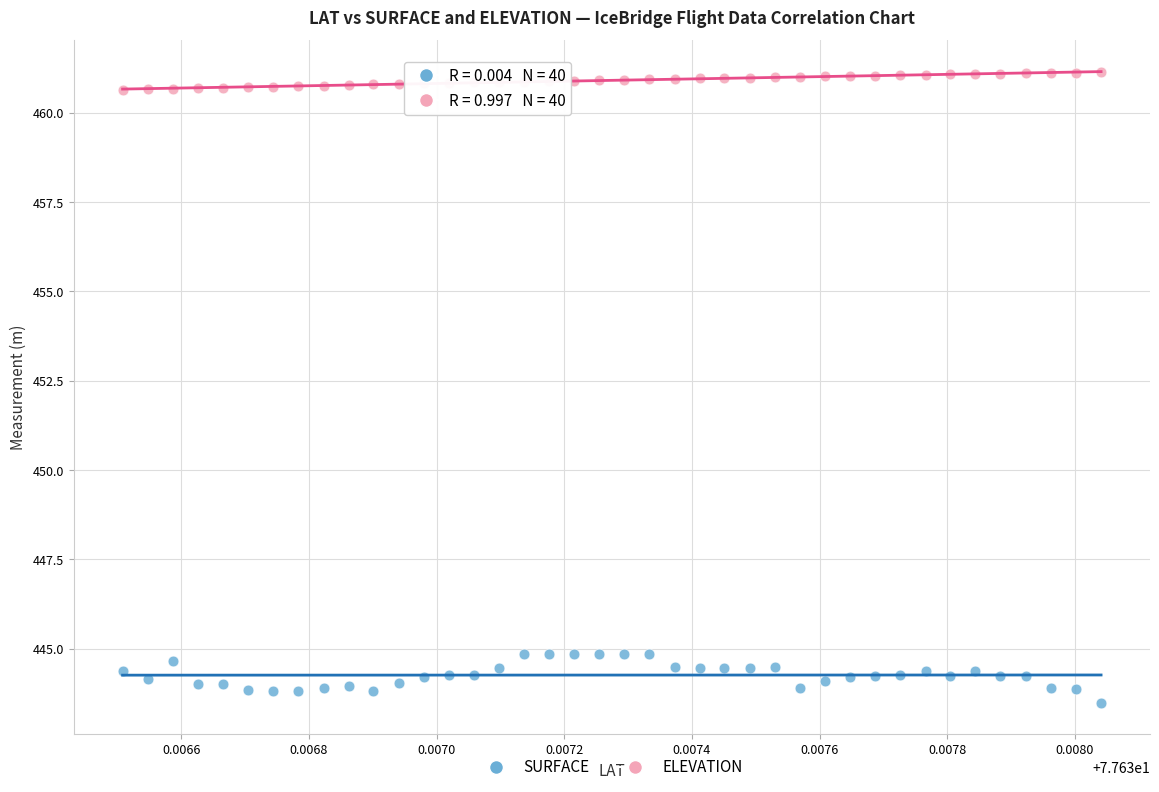

Which series contains the highest Y value?

ELEVATION